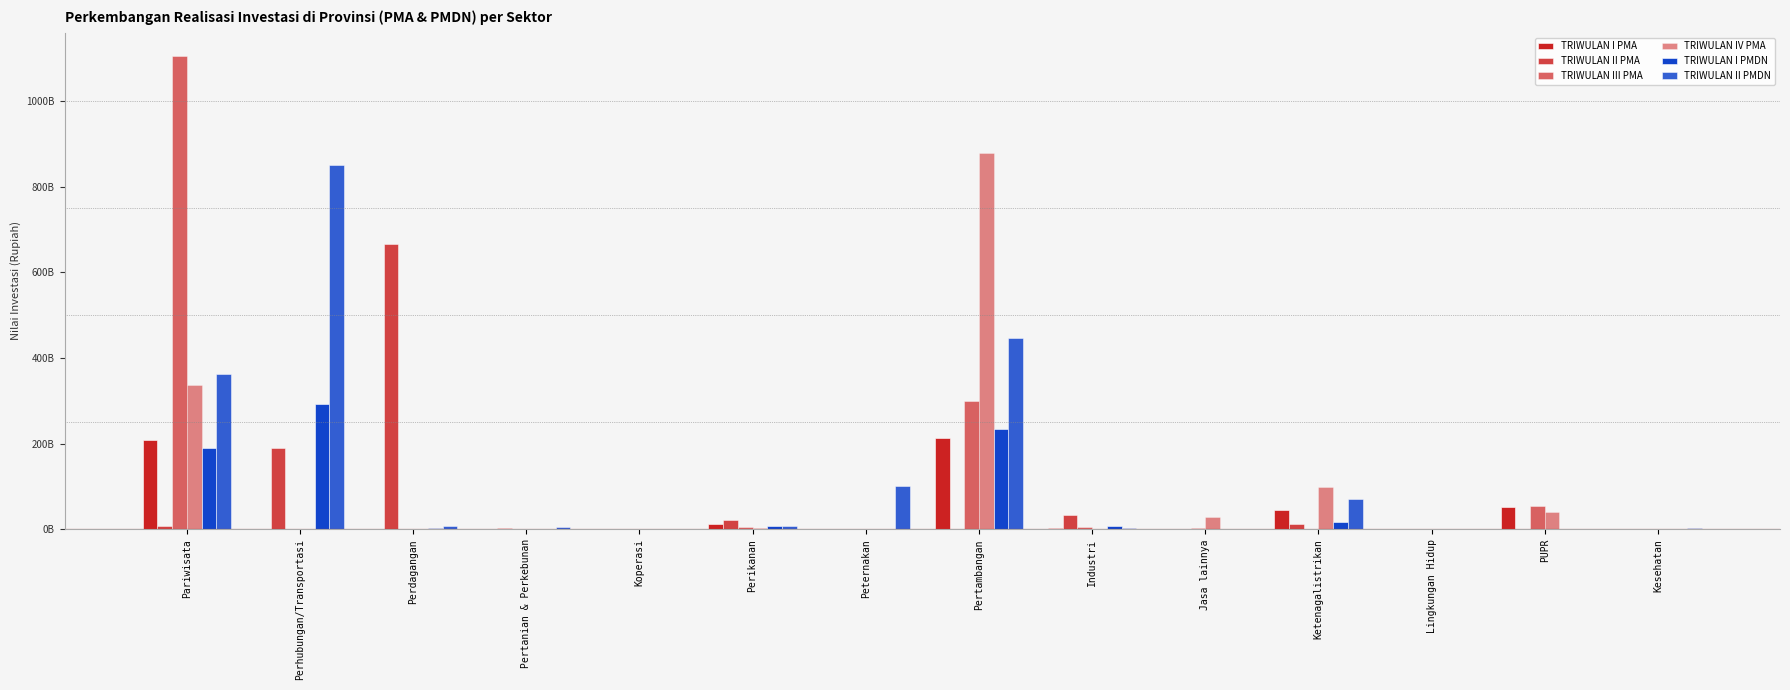

Which series has the largest range (max minus min)?

TRIWULAN III PMA